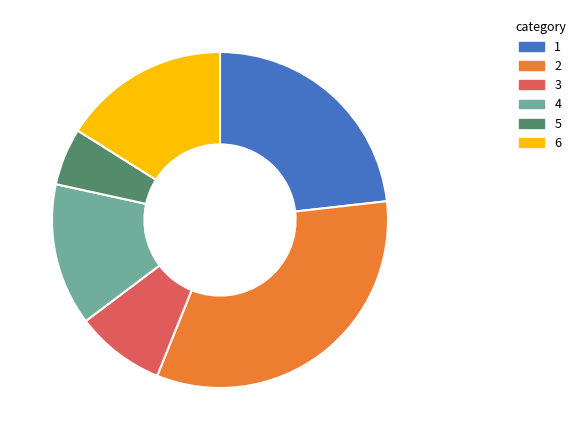

Approximately how many times larger is the value at 1 compared to 4?

1.7